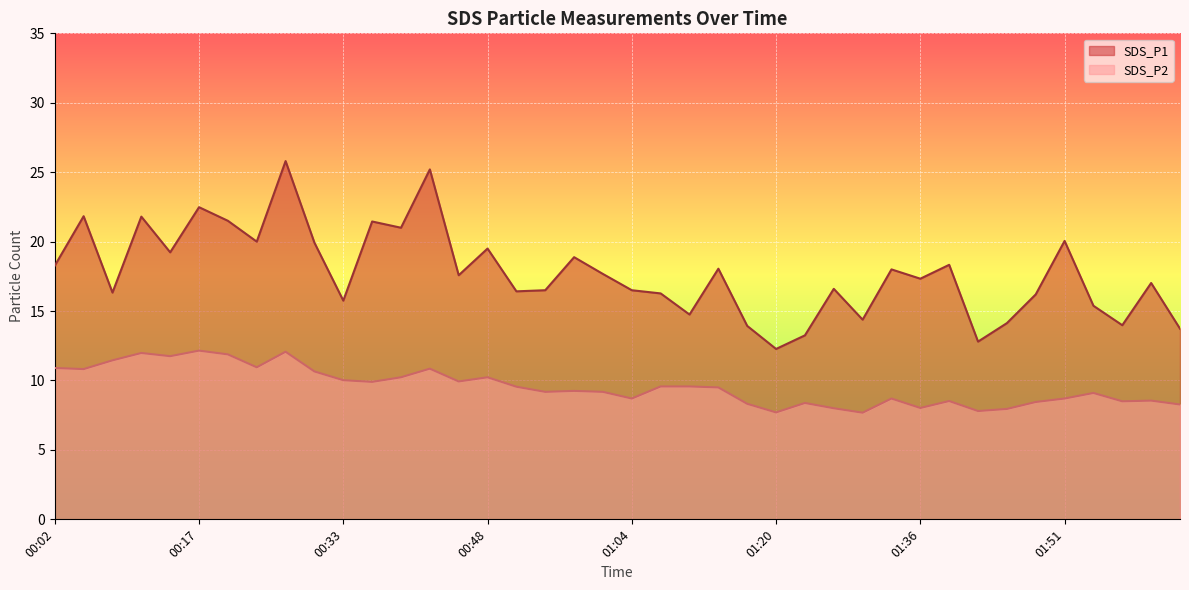

What is the value of the SDS_P2 point at the 35th from the left?

8.4